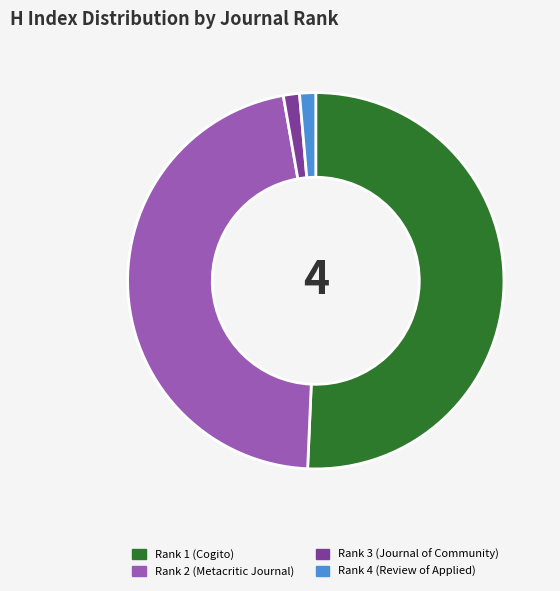

Which category has the biggest portion of the pie?

Rank 1 (Cogito)